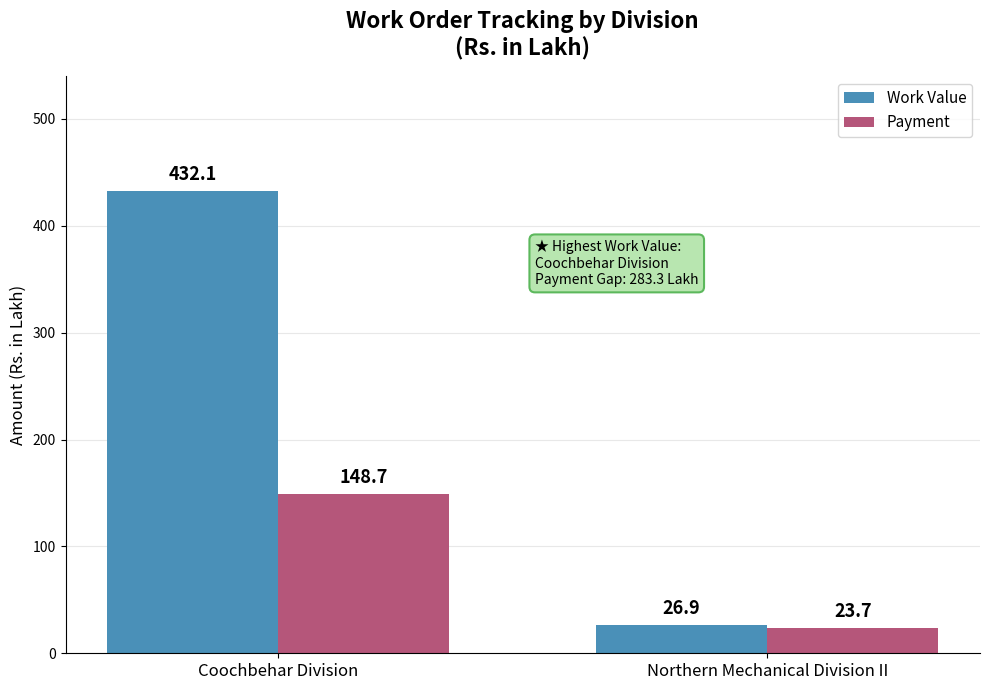

Which series has the largest total across all categories?

Work Value